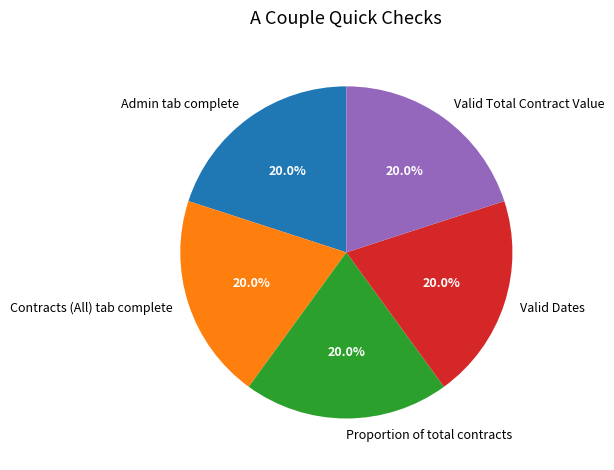

To the nearest percent, what is the combined percentage of Valid Total Contract Value and Admin tab complete?

40%